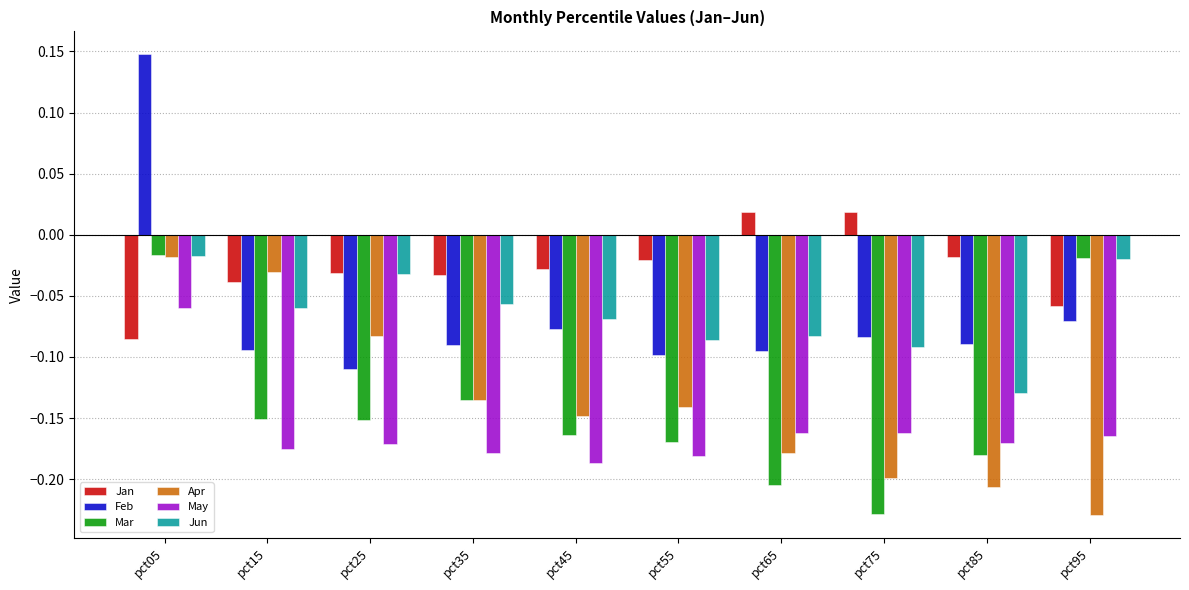

Where does the Feb series first go above 0?

pct05